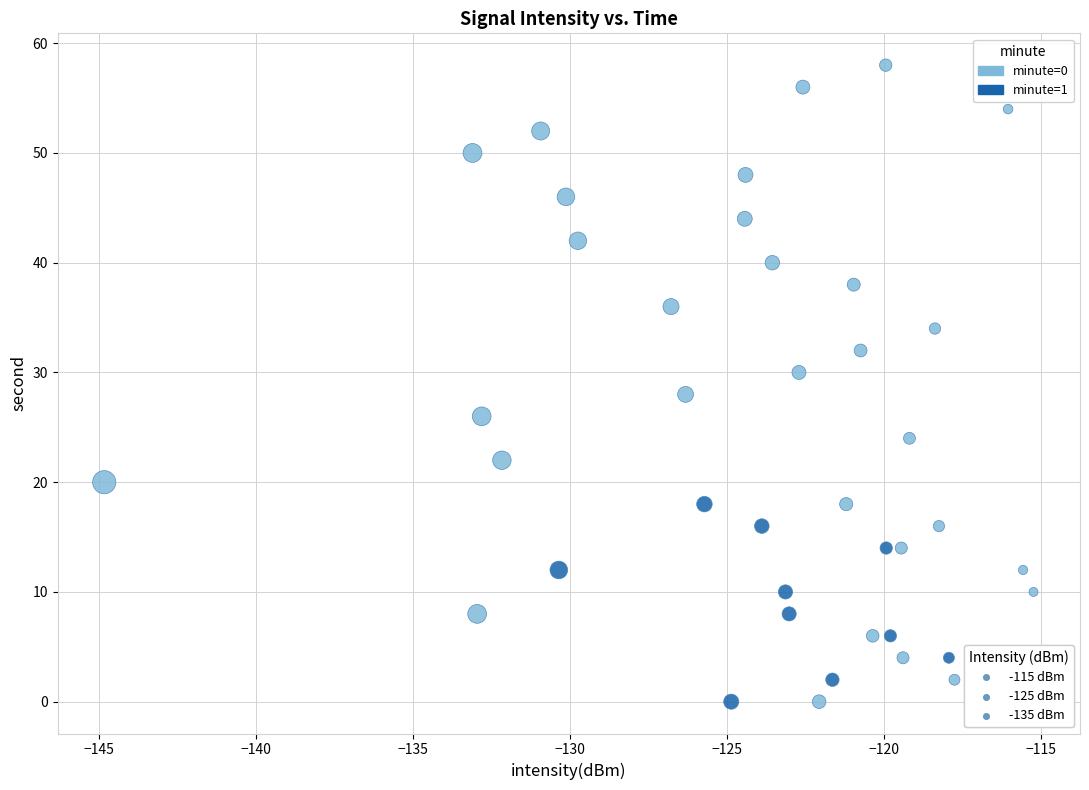

Which series has the largest Y range (max minus min)?

minute=0